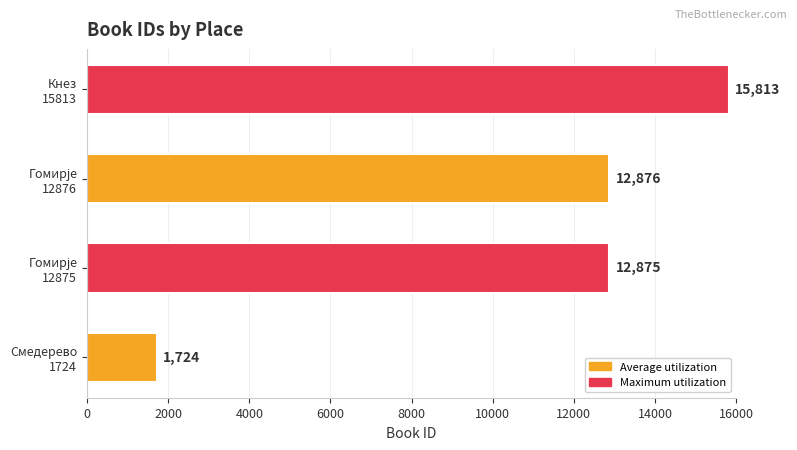

What is the difference between the maximum and minimum values?

14089